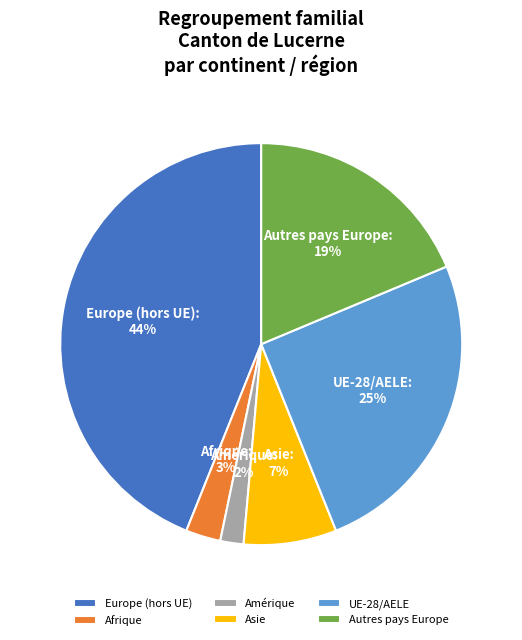

To the nearest percent, what percentage of the pie is Afrique?

3%